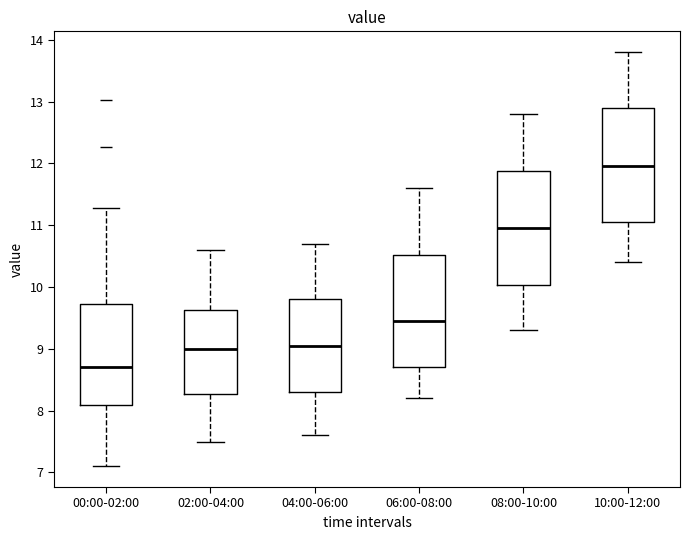

Reading left to right, transcribe this box plot: for each box, give where its median line is, the range the box spans, and where its two whiskers end, as read against the y-axis. The values are not printed on the chart, so give them approximately, as read against the axis.

00:00-02:00: median 8.7, box 8.1 to 9.7, whiskers 7.1 to 11.3
02:00-04:00: median 9.0, box 8.3 to 9.6, whiskers 7.5 to 10.6
04:00-06:00: median 9.1, box 8.3 to 9.8, whiskers 7.6 to 10.7
06:00-08:00: median 9.5, box 8.7 to 10.5, whiskers 8.2 to 11.6
08:00-10:00: median 11.0, box 10.0 to 11.9, whiskers 9.3 to 12.8
10:00-12:00: median 12.0, box 11.1 to 12.9, whiskers 10.4 to 13.8